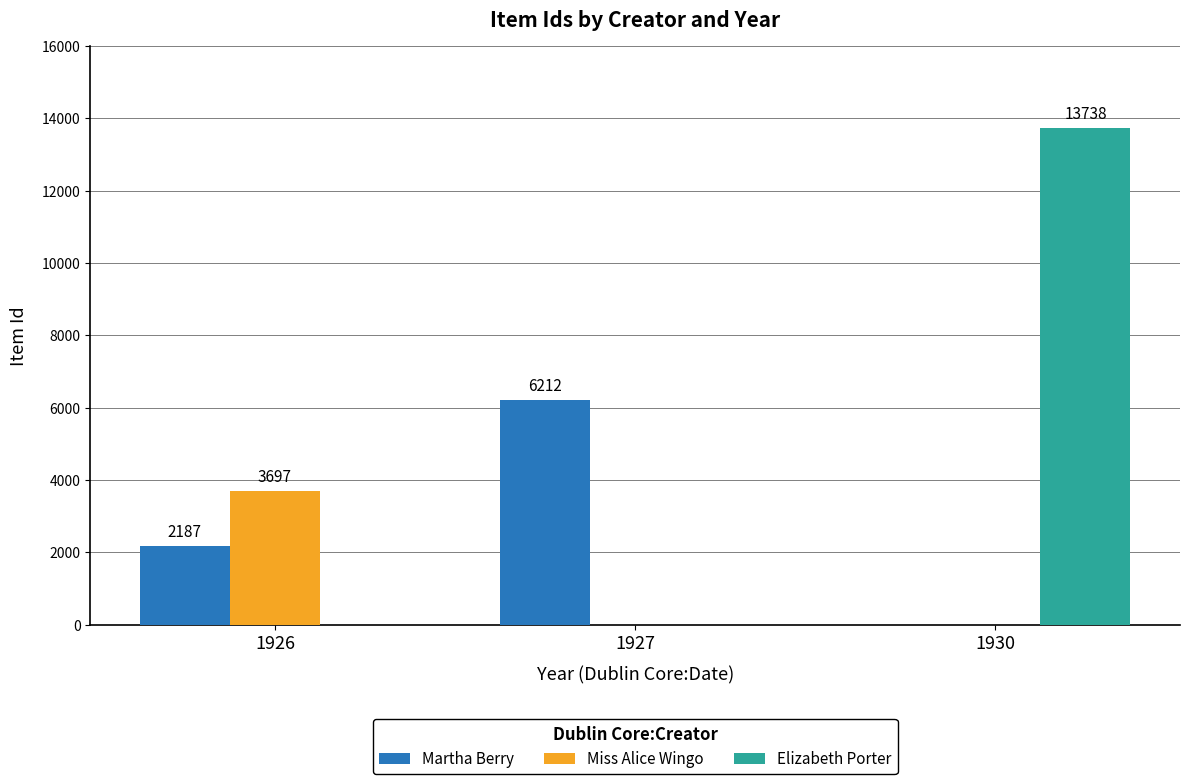

How many values in the Miss Alice Wingo series exceed 0?

1